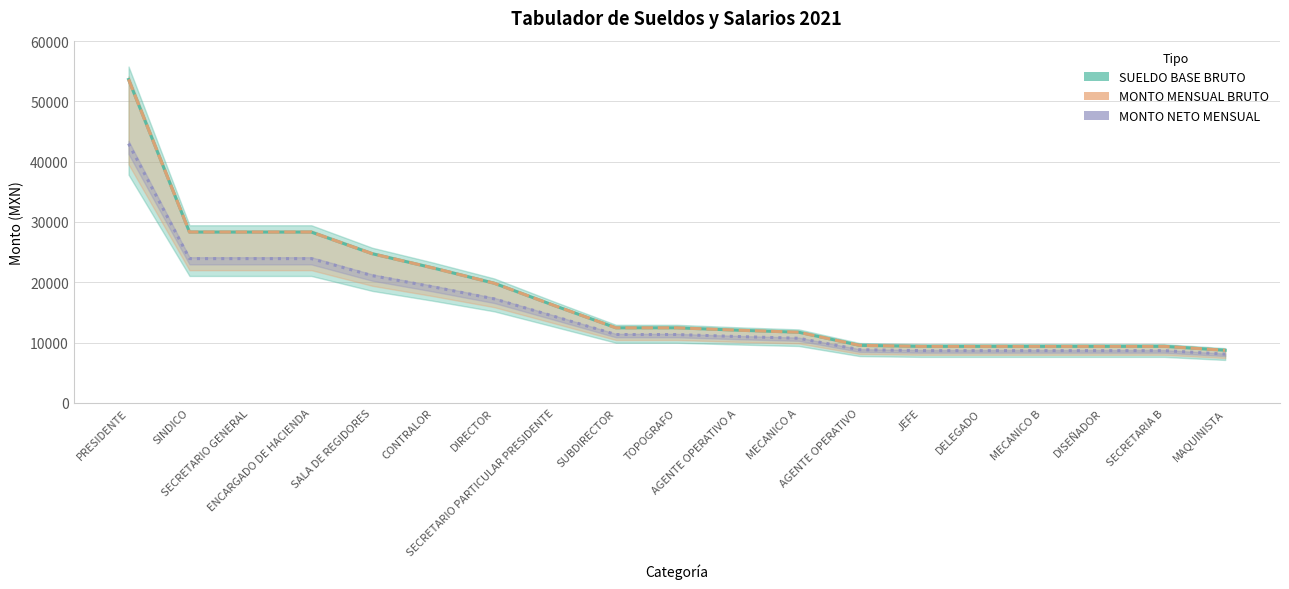

List the series in order of their peak value, lowest first.

MONTO NETO MENSUAL EN TABULADOR, SUELDO BASE BRUTO, MONTO MENSUAL BRUTO EN TABULADOR